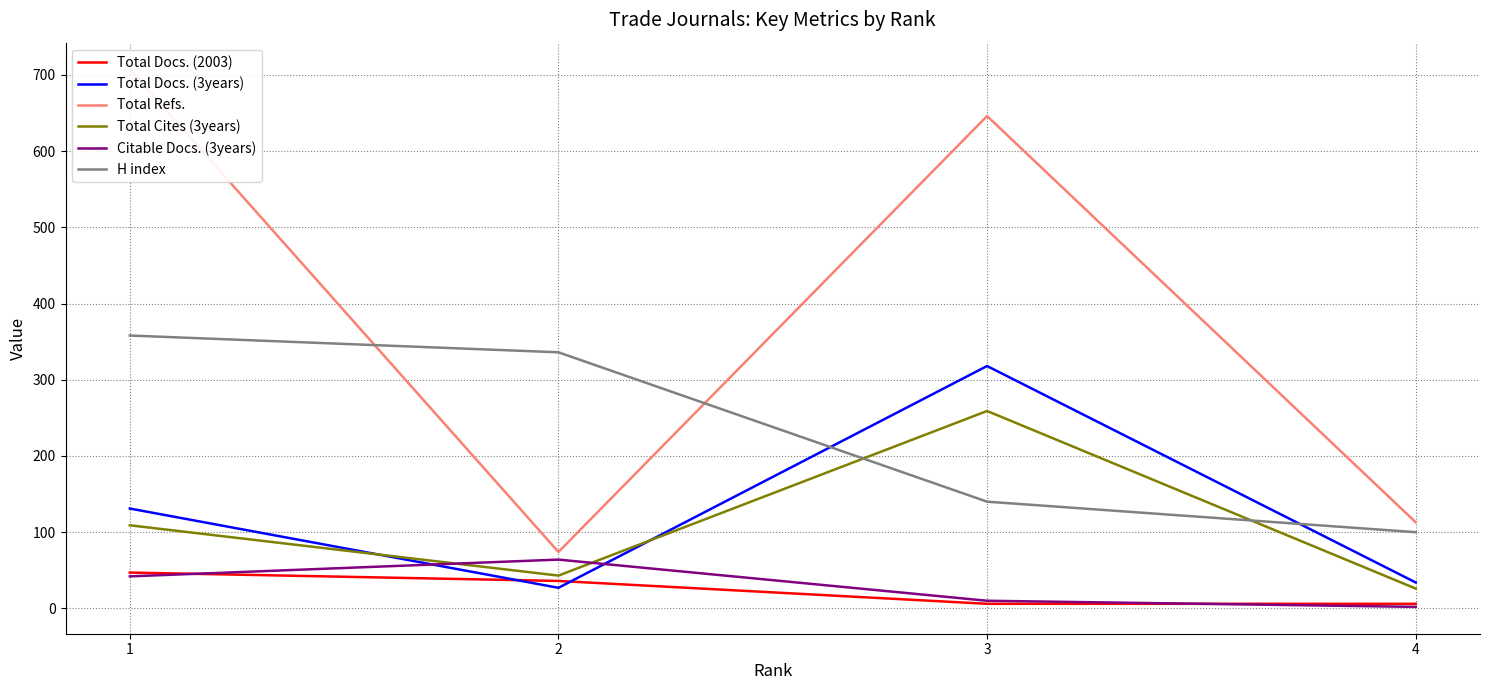

At which category is the sum across all series the highest?

1